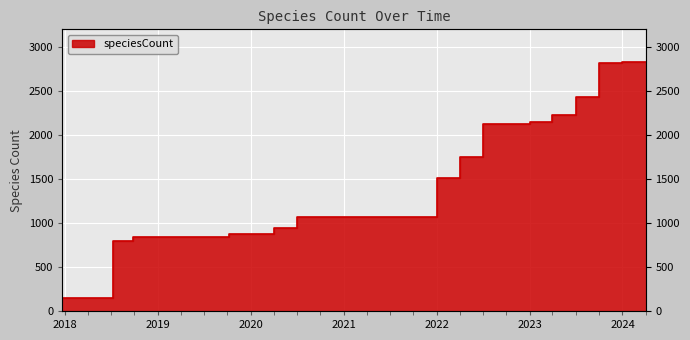

The chart shows a value of 1437 at 2021-07-01. True or false?

False